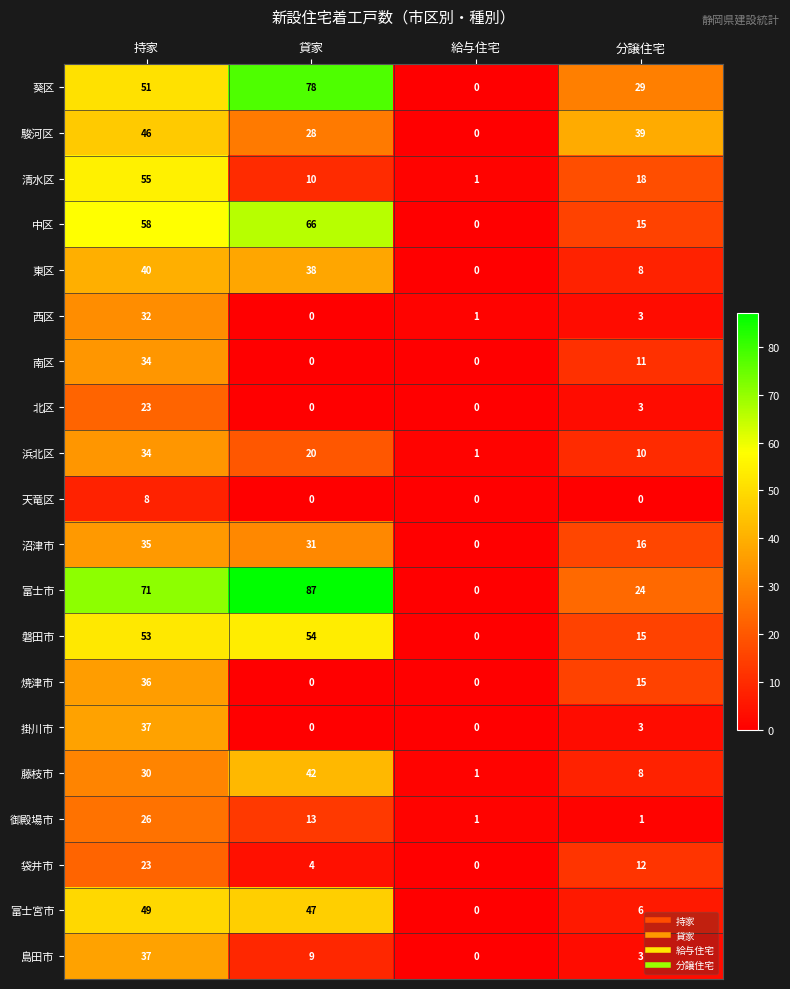

Where does the 北区 series first go above 3?

持家